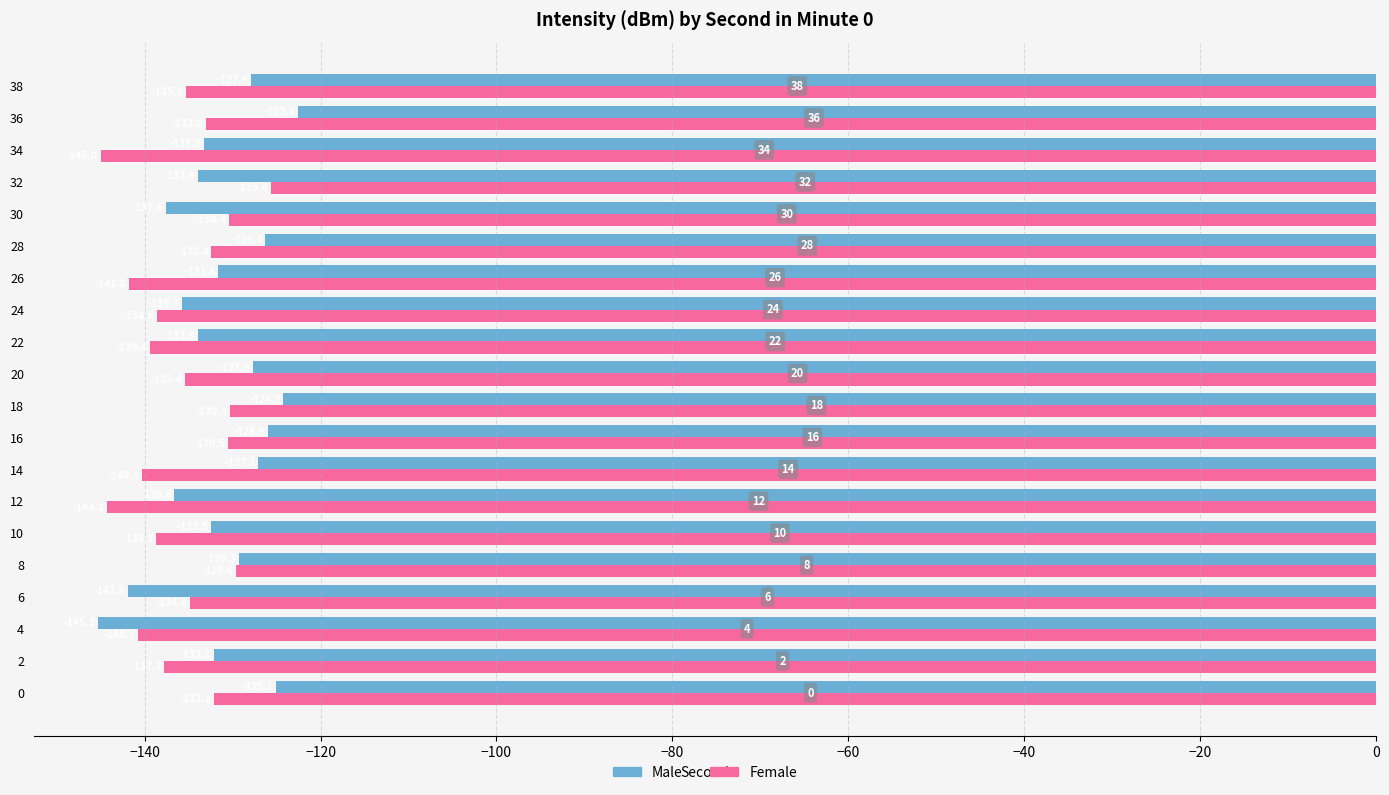

Rank the series at 32 from highest to lowest value.

Female, Male